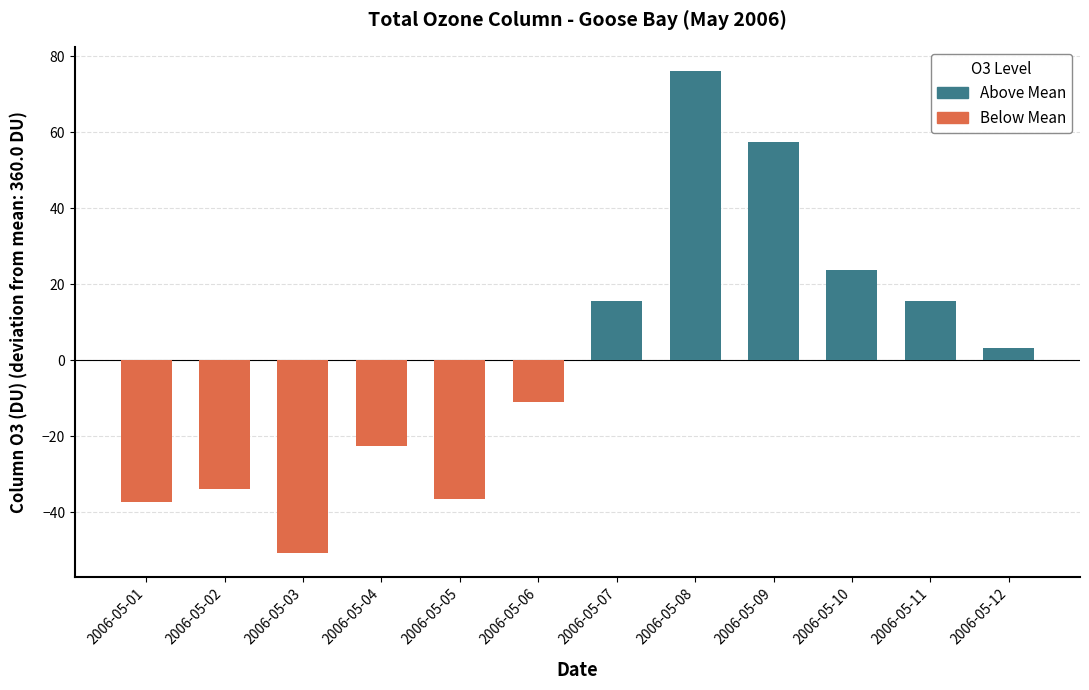

Does the chart contain stacked bars?

No